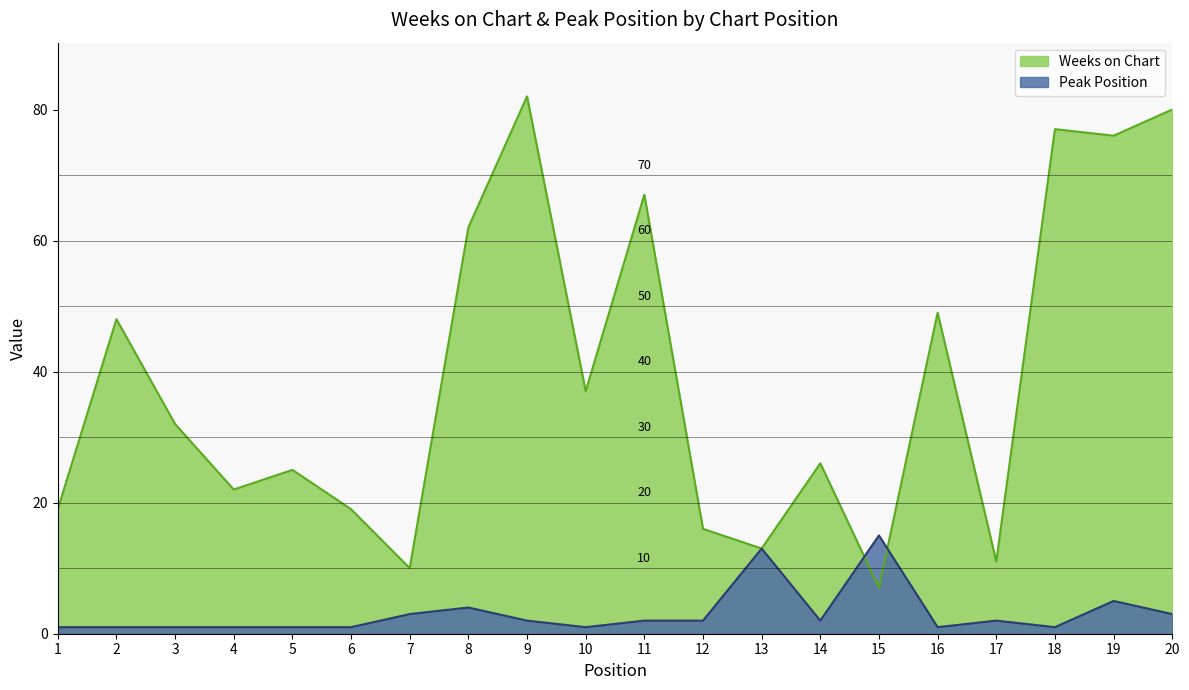

At which category does the chart reach its minimum across all series?

1